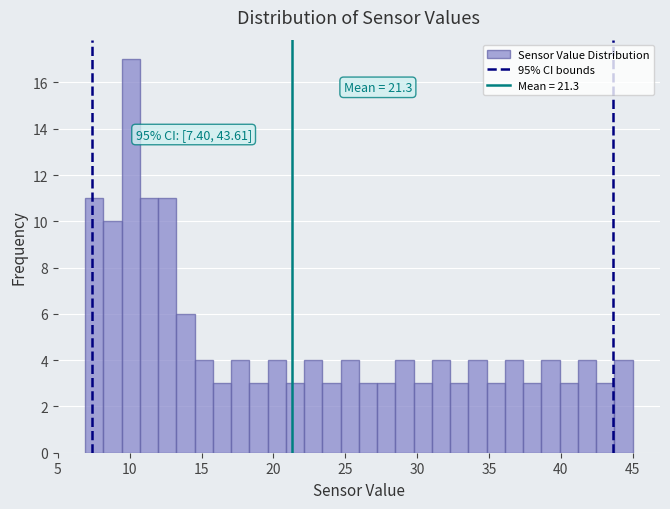

Around what value on the x-axis is the tallest bar? Give the approximate position of its centre, as read against the axis.

10.0